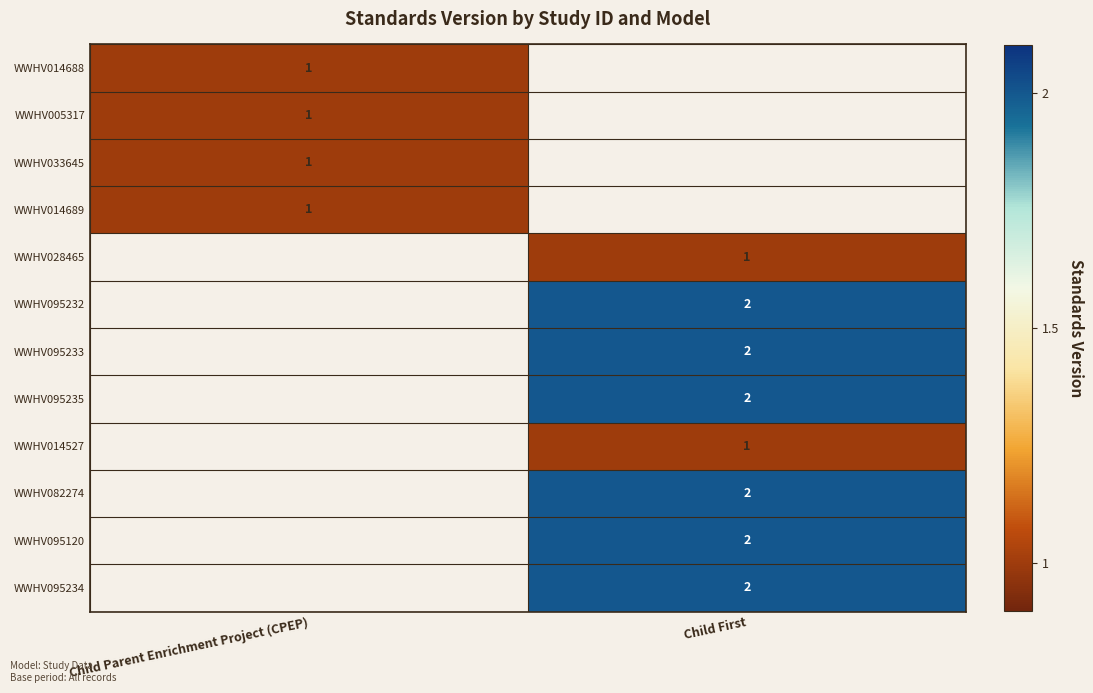

True or false: WWHV095120 has a value of 2 at Child First.

True